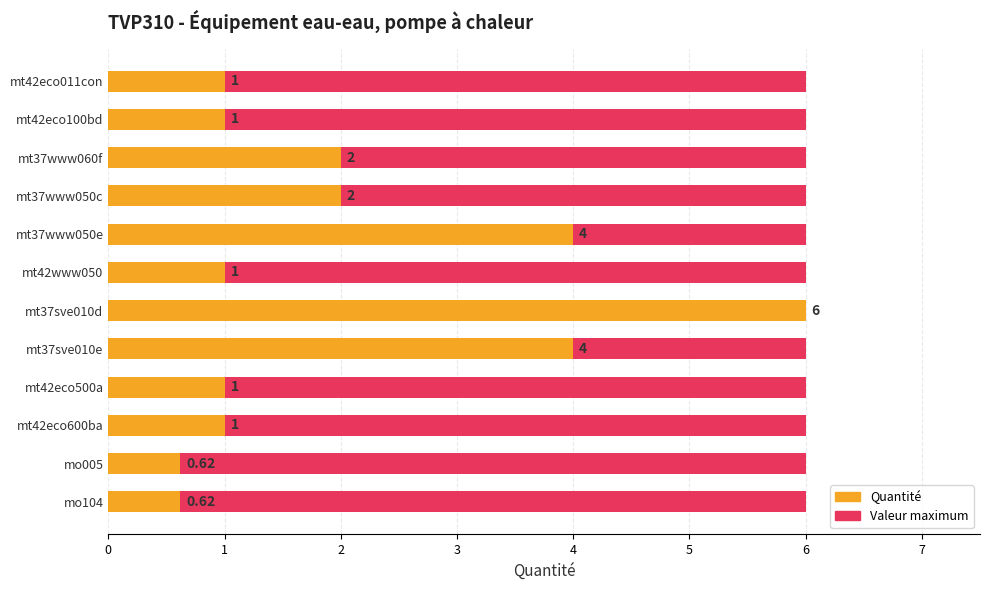

True or false: Maximum value has a value of 0.2 at 7.

False